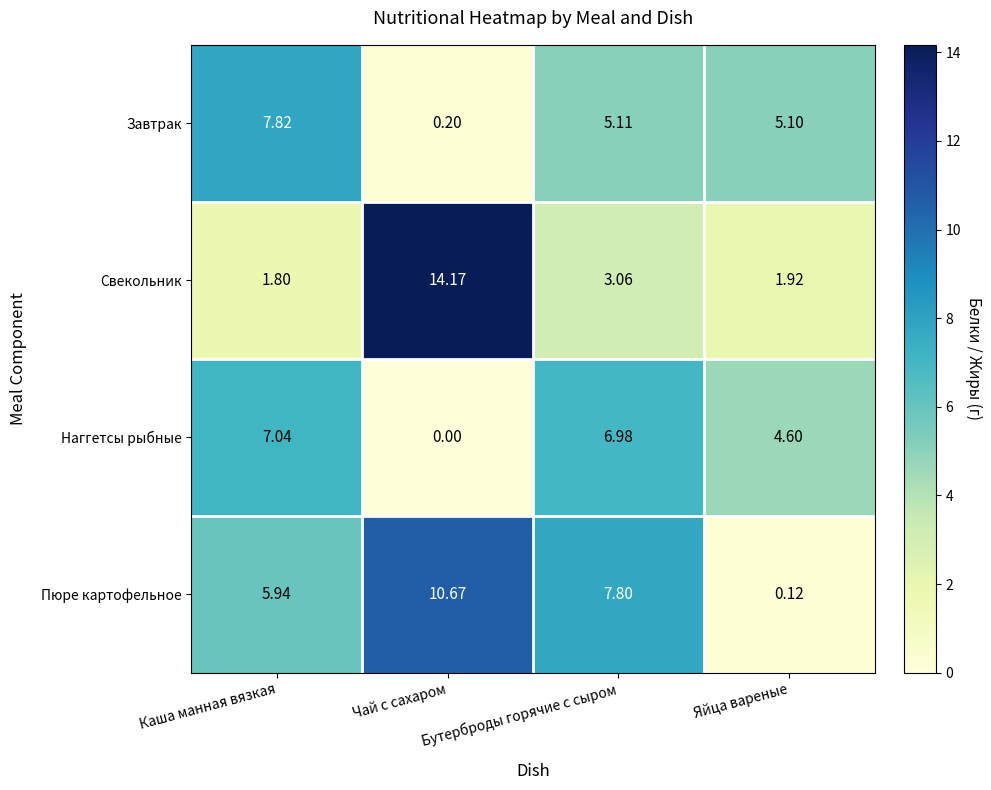

Which series has the largest total across all categories?

Пюре картофельное